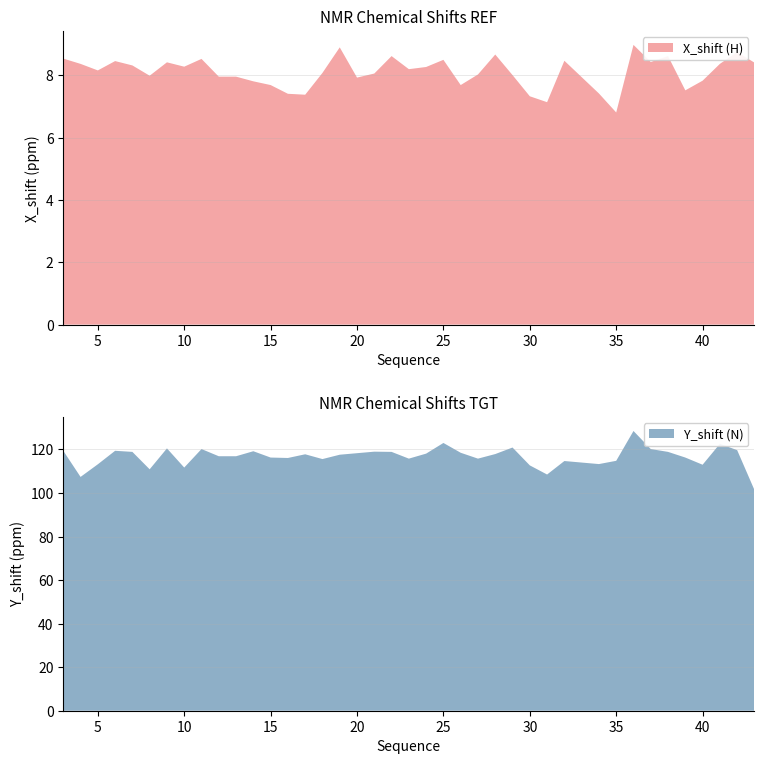

What is the lowest value of the X_shift (H) series?

6.8